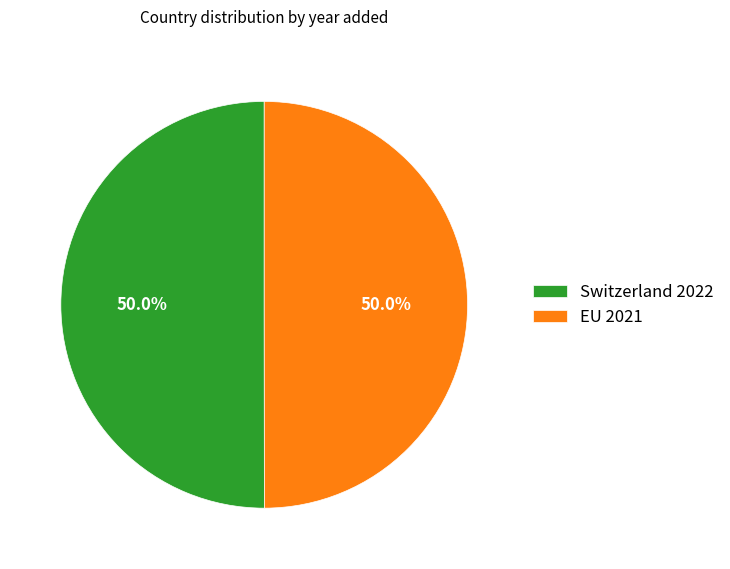

To the nearest percent, what portion does EU represent?

50%